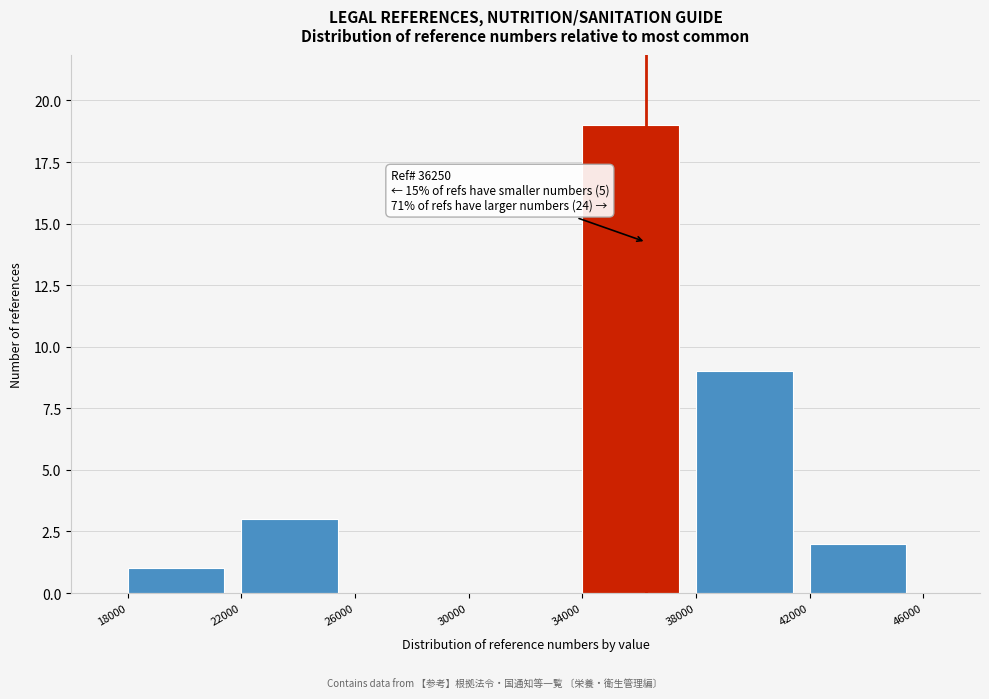

Which range on the x-axis has the tallest bar?

34000 to 38000